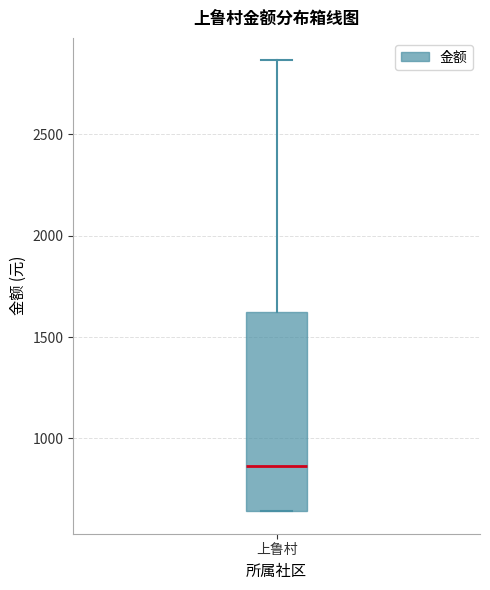

Where is the lower edge of the box for 上鲁村 on the y-axis? The values are not printed on the chart, so give them approximately, as read against the axis.

650